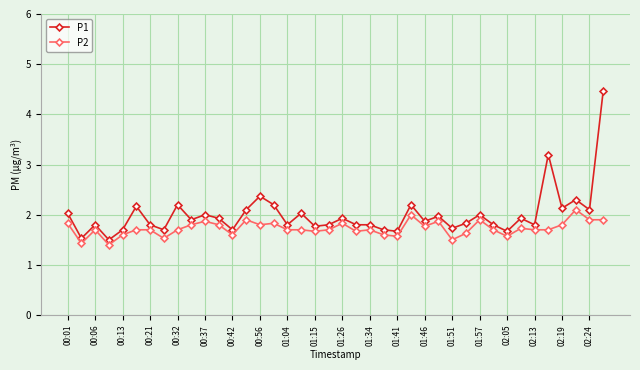

Reading left to right, list all the values displayed in this chart.

P1: 2.0	1.5	1.8	1.5	1.7	2.2	1.8	1.7	2.2	1.9	2.0	1.9	1.7	2.1	2.4	2.2	1.8	2.0	1.8	1.8	1.9	1.8	1.8	1.7	1.7	2.2	1.9	2.0	1.7	1.8	2.0	1.8	1.7	1.9	1.8	3.2	2.1	2.3	2.1	4.5
P2: 1.8	1.4	1.7	1.4	1.6	1.7	1.7	1.5	1.7	1.8	1.9	1.8	1.6	1.9	1.8	1.8	1.7	1.7	1.7	1.7	1.8	1.7	1.7	1.6	1.6	2.0	1.8	1.9	1.5	1.6	1.9	1.7	1.6	1.7	1.7	1.7	1.8	2.1	1.9	1.9